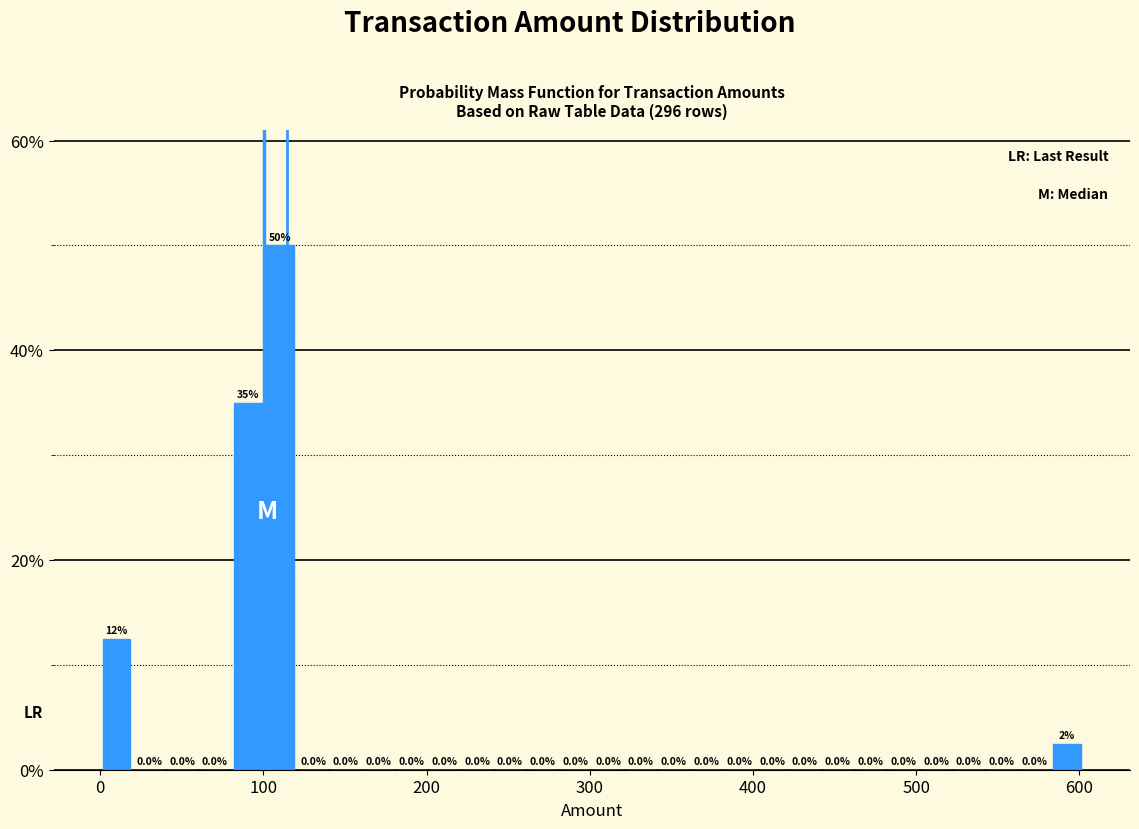

Read against the x-axis, roughly where is the centre of the tallest bar?

110